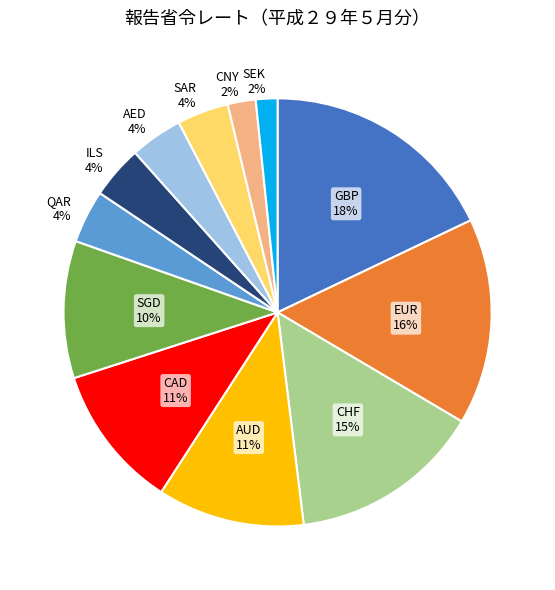

How many slices are in this pie chart?

12